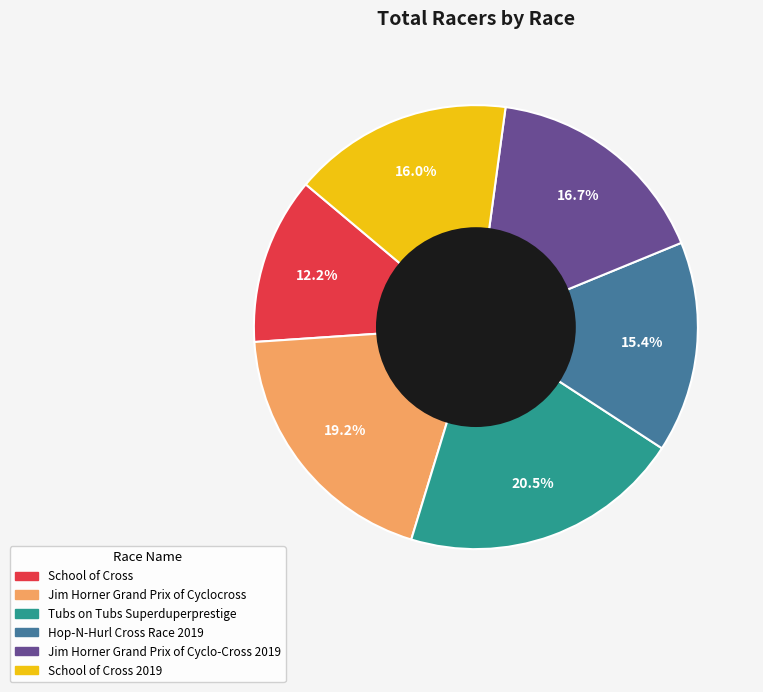

Does School of Cross account for over 50% of the chart?

No